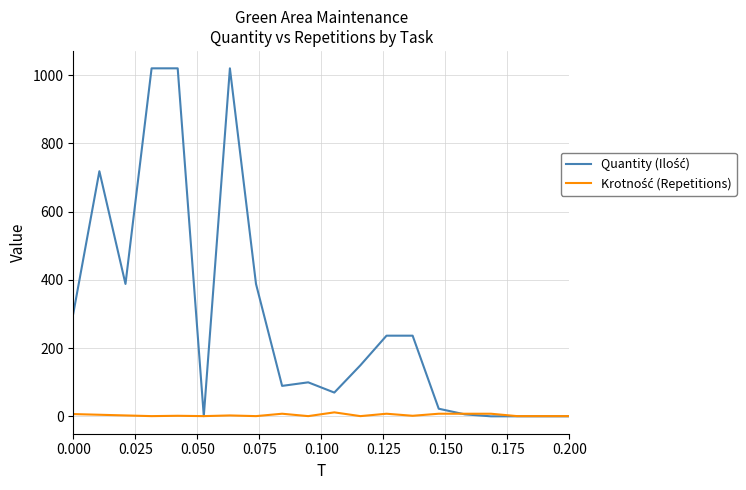

What is the maximum value shown in the chart?

1020.0